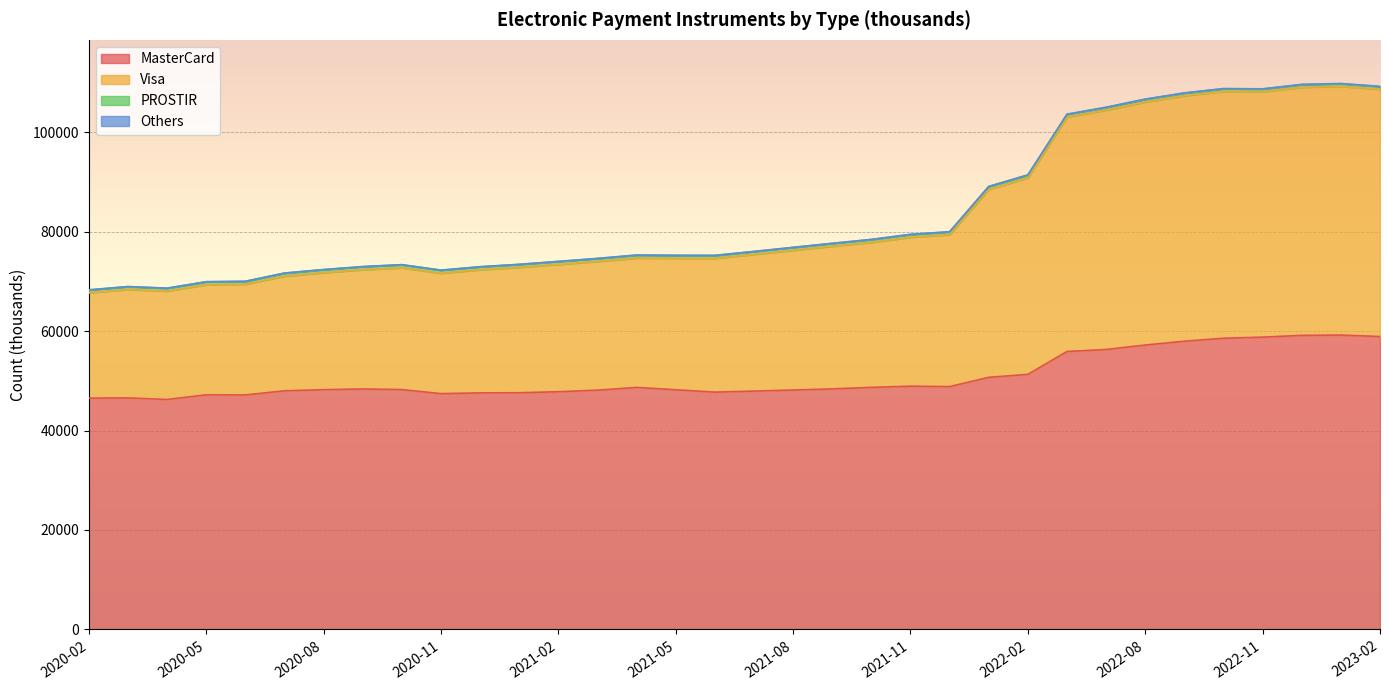

True or false: Visa and MasterCard intersect in this chart.

False